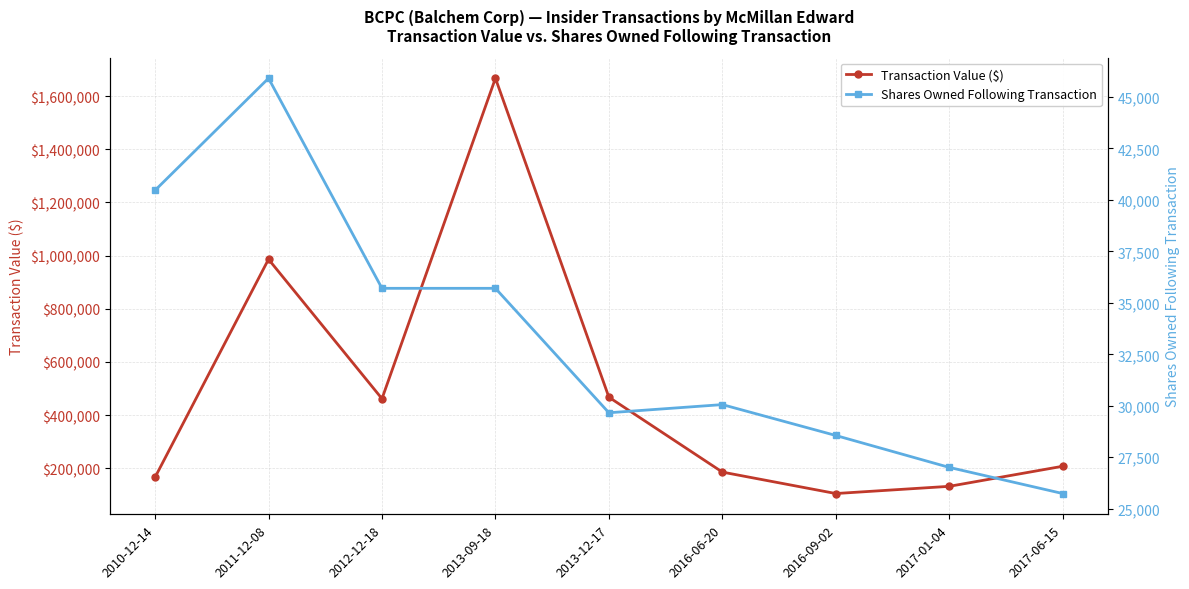

True or false: Transaction Value ($) has a value of 185320 at 2016-06-20.

True